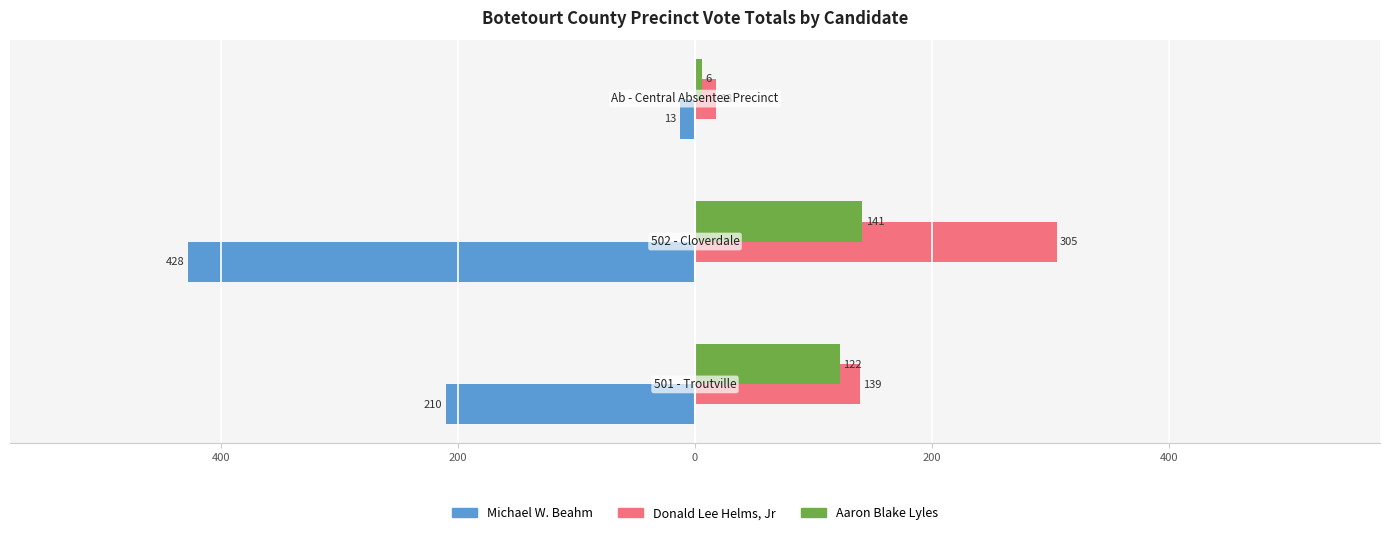

Reading left to right, list all the values displayed in this chart.

Michael W. Beahm: 600=-210	400=-428	200=-13
Donald Lee Helms, Jr: 600=139	400=305	200=18
Aaron Blake Lyles: 600=122	400=141	200=6